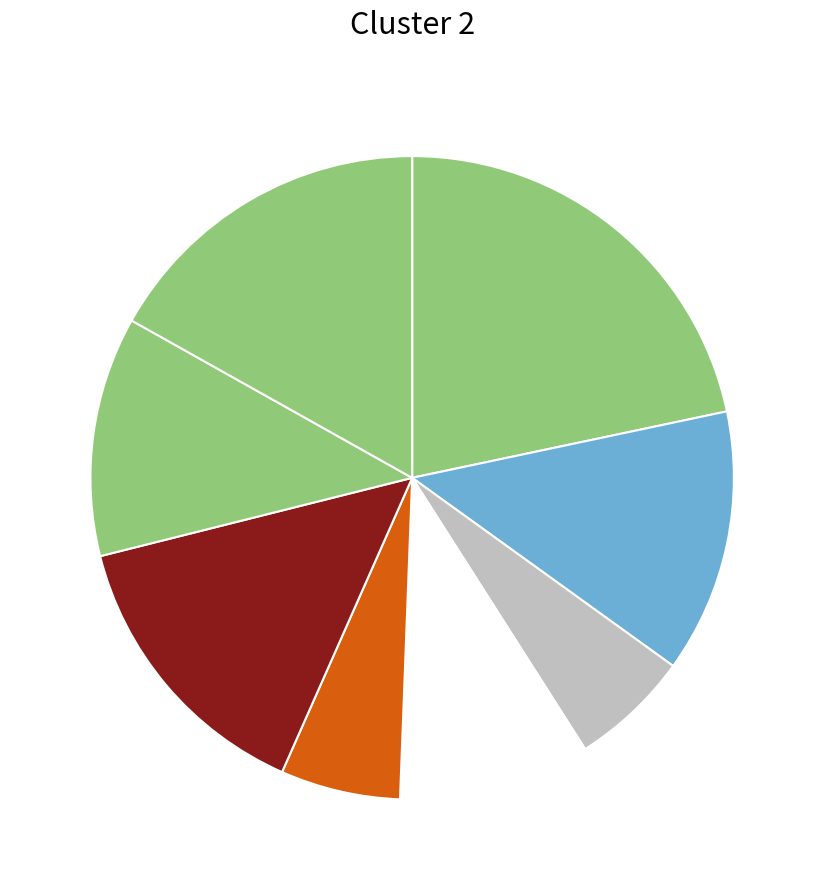

Count the number of slices in the pie.

8